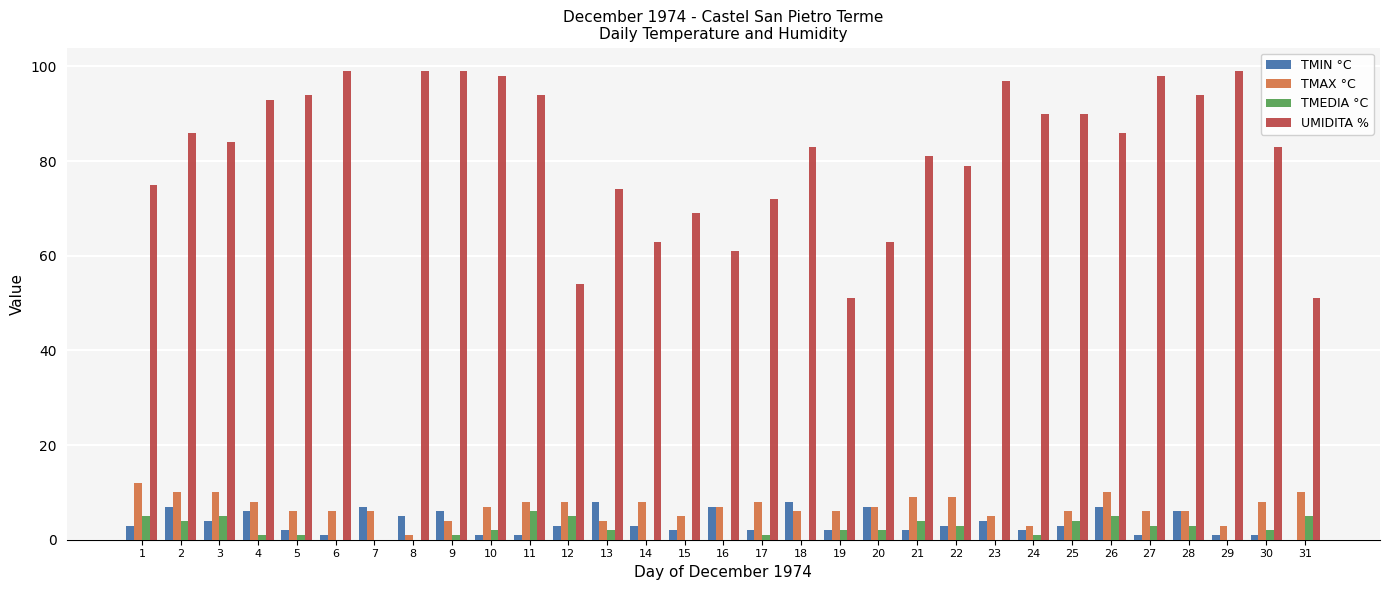

What is the sum of all UMIDITA % values?

2459